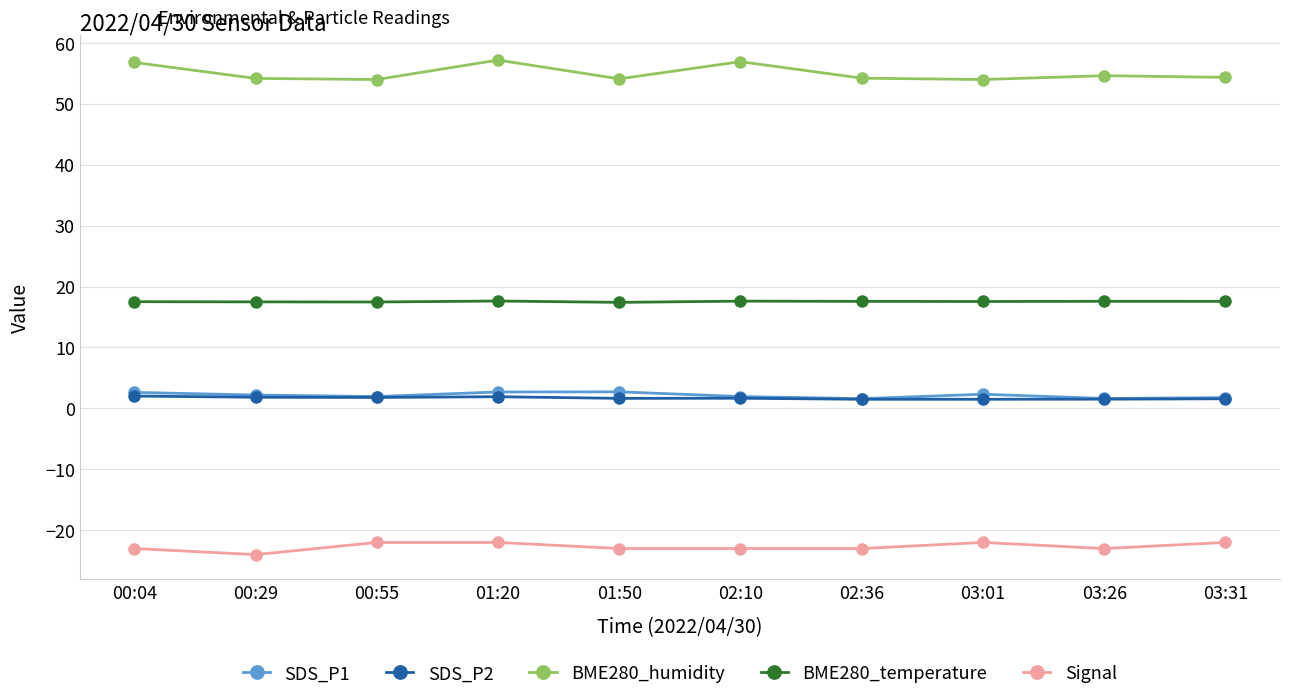

Which series has the largest range (max minus min)?

BME280_humidity